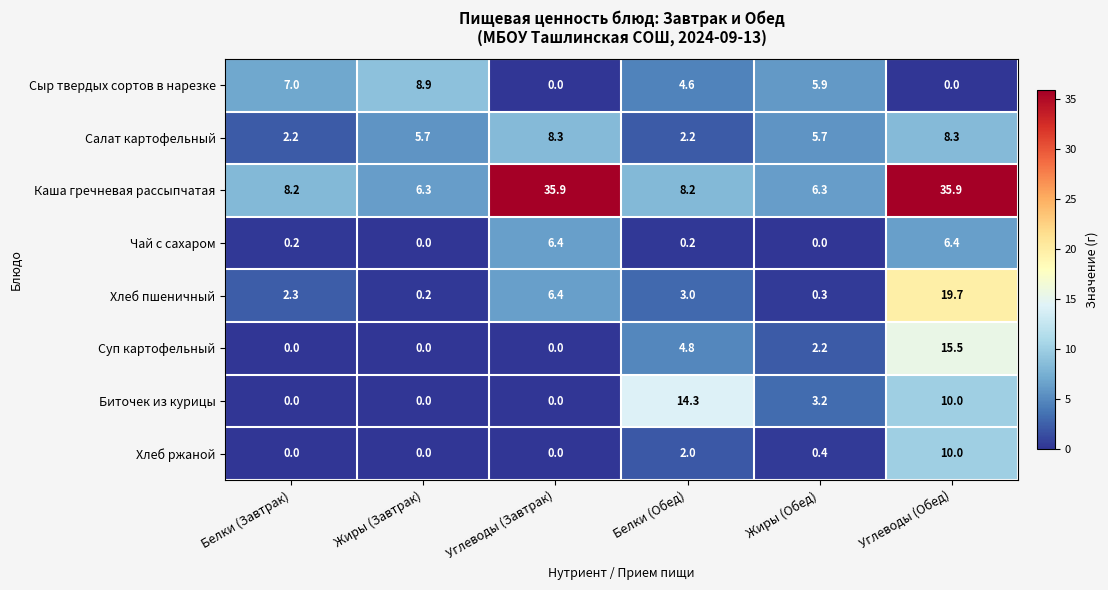

At which category is the sum across all series the highest?

Углеводы (Обед)